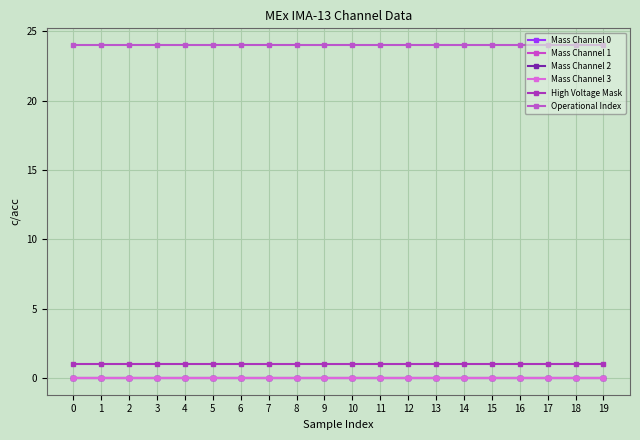

Reading right to left, what are all the values shown in this chart?

Mass Channel 0: 19=0	18=0	17=0	16=0	15=0	14=0	13=0	12=0	11=0	10=0	9=0	8=0	7=0	6=0	5=0	4=0	3=0	2=0	1=0	0=0
Mass Channel 1: 19=0	18=0	17=0	16=0	15=0	14=0	13=0	12=0	11=0	10=0	9=0	8=0	7=0	6=0	5=0	4=0	3=0	2=0	1=0	0=0
Mass Channel 2: 19=0	18=0	17=0	16=0	15=0	14=0	13=0	12=0	11=0	10=0	9=0	8=0	7=0	6=0	5=0	4=0	3=0	2=0	1=0	0=0
Mass Channel 3: 19=0	18=0	17=0	16=0	15=0	14=0	13=0	12=0	11=0	10=0	9=0	8=0	7=0	6=0	5=0	4=0	3=0	2=0	1=0	0=0
High Voltage Mask: 19=1	18=1	17=1	16=1	15=1	14=1	13=1	12=1	11=1	10=1	9=1	8=1	7=1	6=1	5=1	4=1	3=1	2=1	1=1	0=1
Operational Index: 19=24	18=24	17=24	16=24	15=24	14=24	13=24	12=24	11=24	10=24	9=24	8=24	7=24	6=24	5=24	4=24	3=24	2=24	1=24	0=24